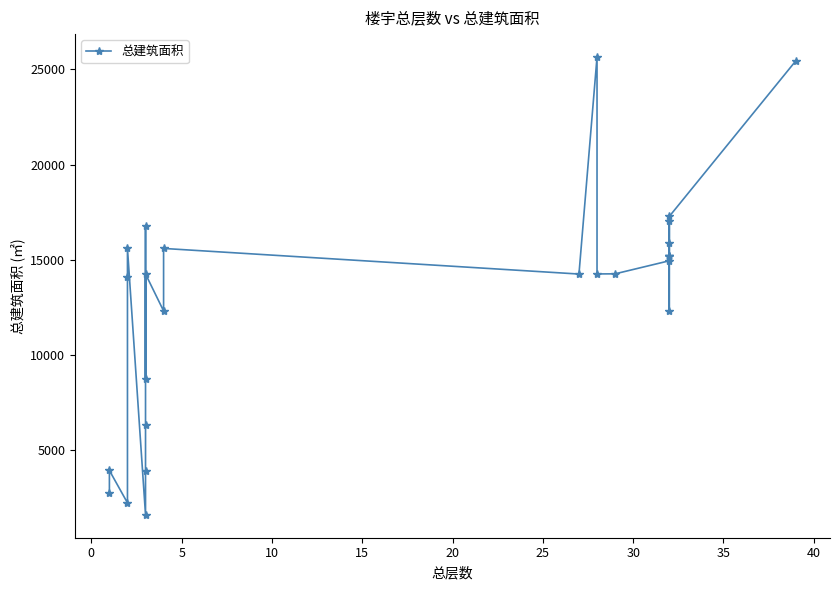

Count the number of categories in the chart.

26